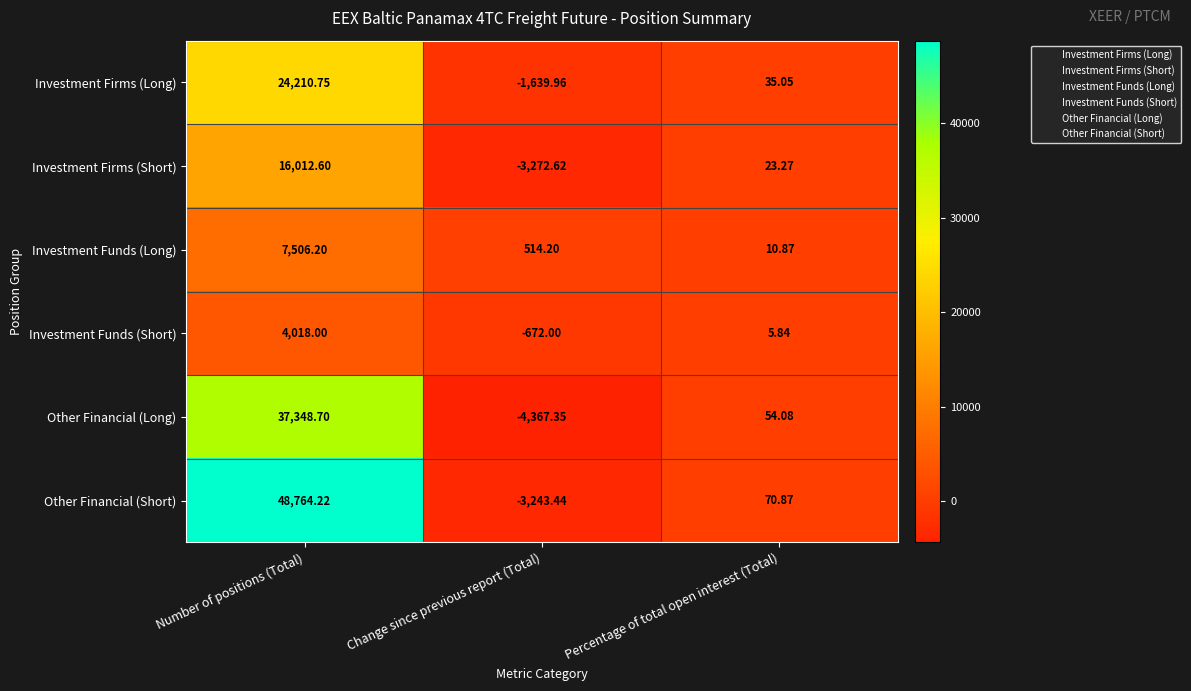

What is the difference between the highest and lowest values at Percentage of total open interest (Total)?

65.0